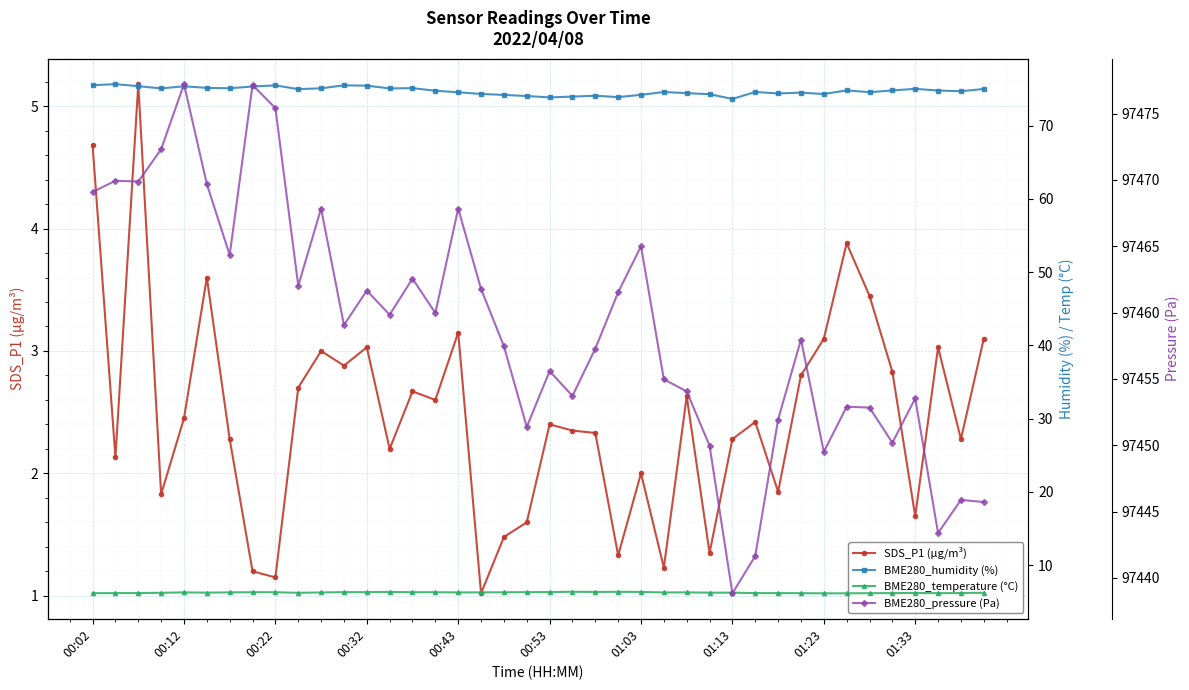

What is the minimum value for SDS_P1 (µg/m³)?

1.0